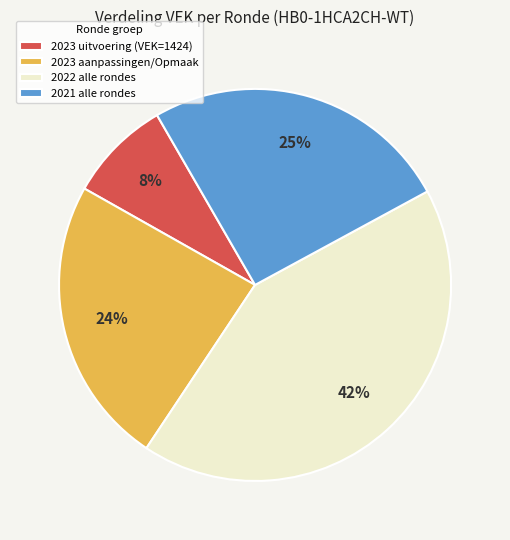

Rank the categories by value from highest to lowest.

2022 alle rondes, 2021 alle rondes, 2023 aanpassingen/Opmaak, 2023 uitvoering (VEK=1424)